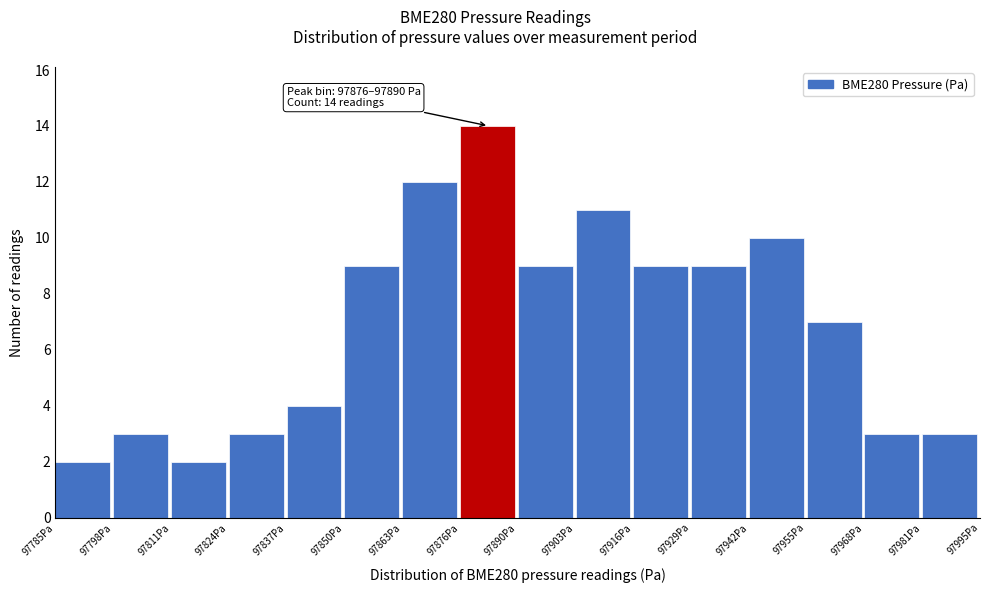

Over which range of the x-axis is the bar tallest?

97876 to 97890